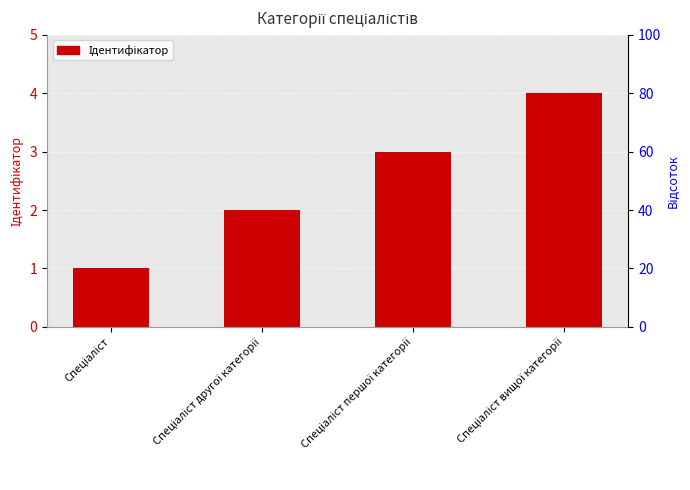

Is it true that the value at Спеціаліст вищої категорії is 7?

False